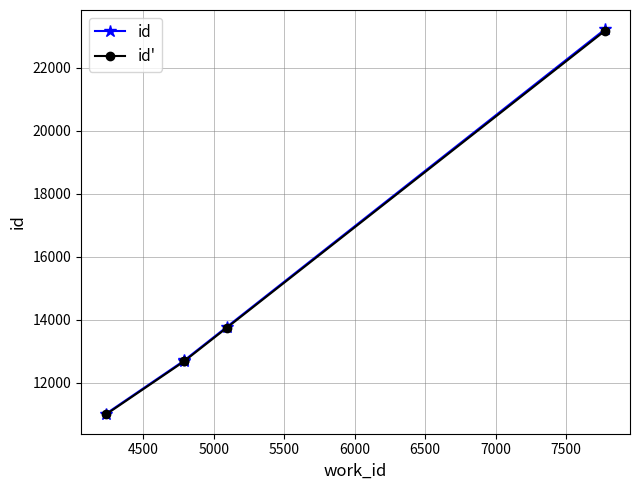

True or false: id and id' cross at least once.

False